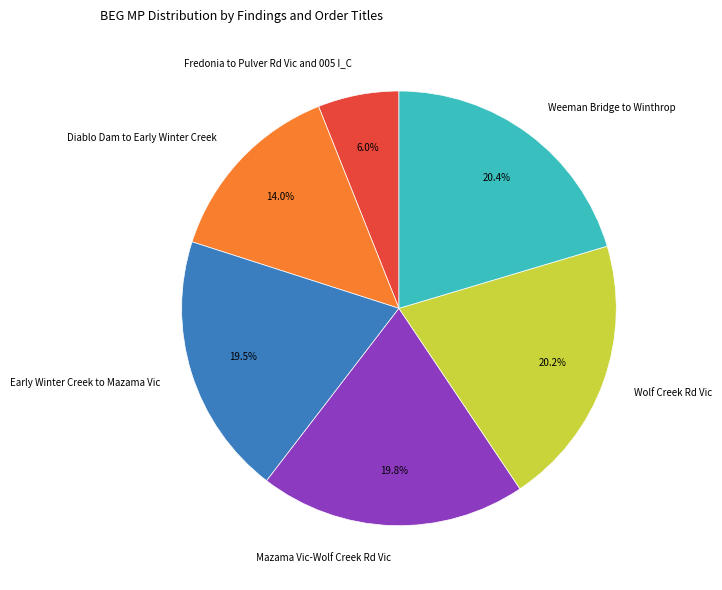

Does Wolf Creek Rd Vic account for over 50% of the chart?

No